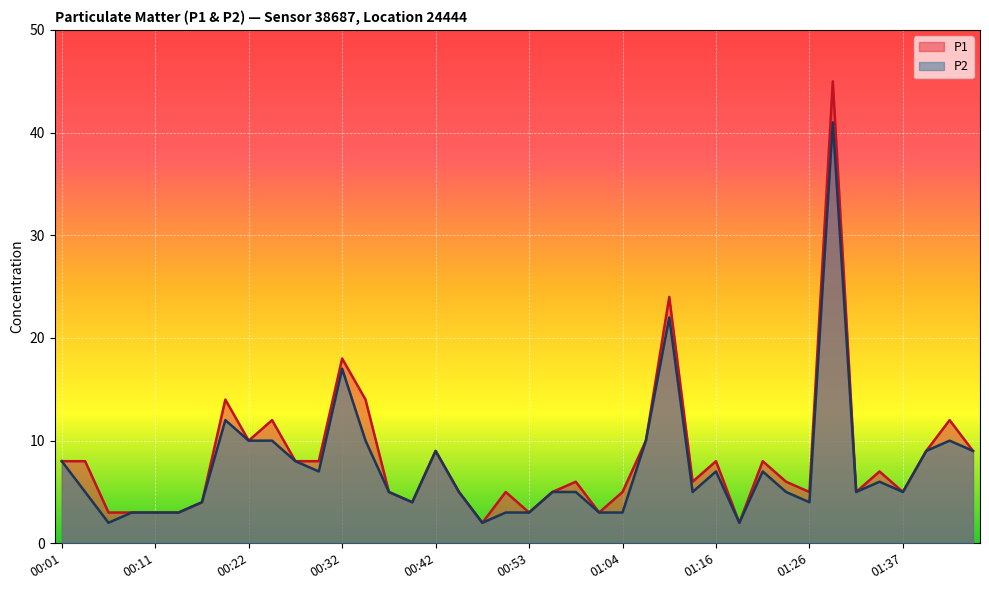

How many lines are shown in the chart?

2